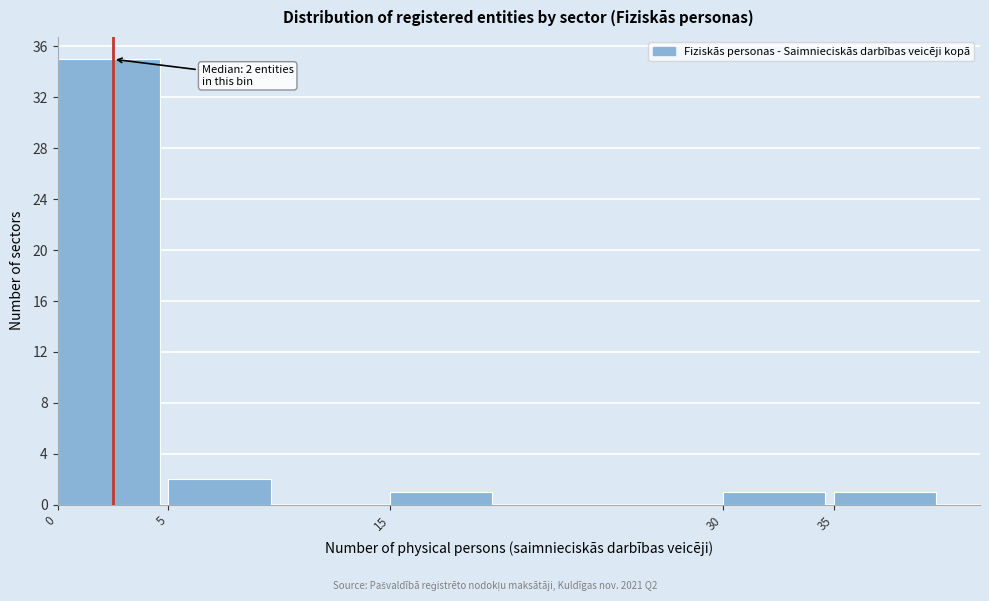

Which range on the x-axis has the tallest bar?

0 to 5